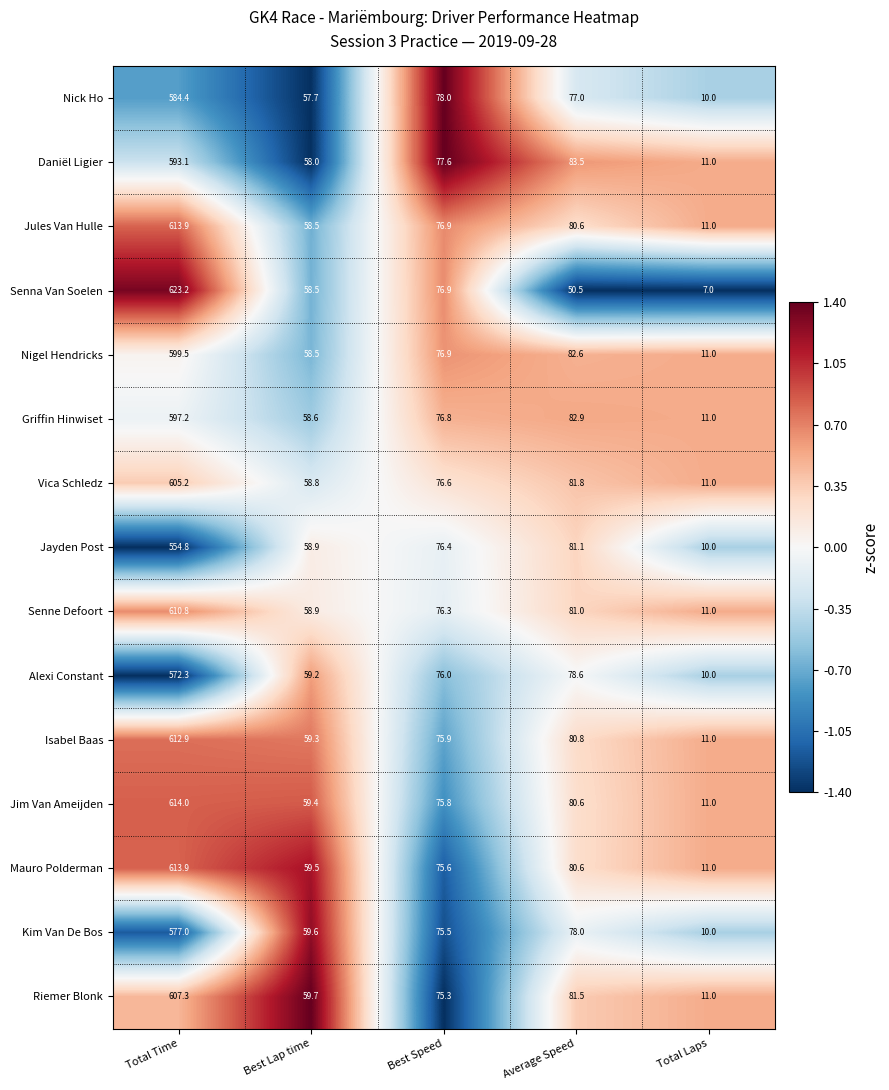

What is the average value of the Vica Schledz series?

166.7